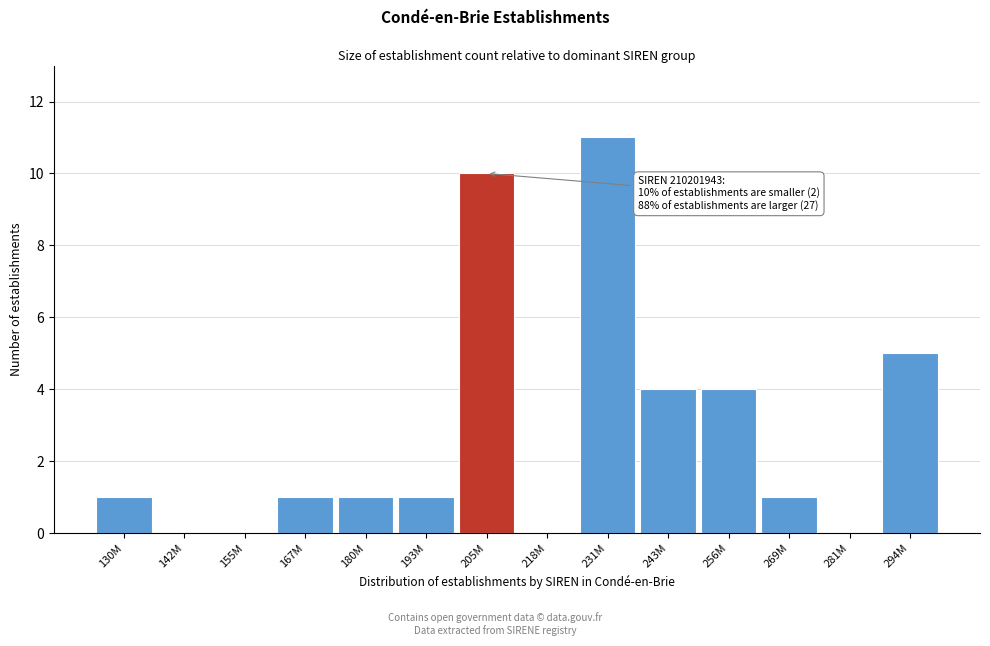

Reading left to right, list all the values displayed in this chart.

130M=1	142M=0	155M=0	167M=1	180M=1	193M=1	205M=10	218M=0	231M=11	243M=4	256M=4	269M=1	281M=0	294M=5